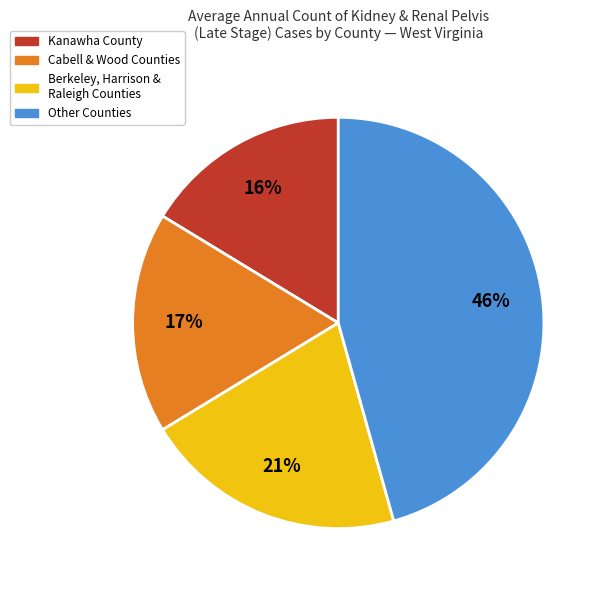

Approximately how many times larger is the value at Cabell & Wood Counties compared to Berkeley, Harrison & Raleigh Counties?

0.8